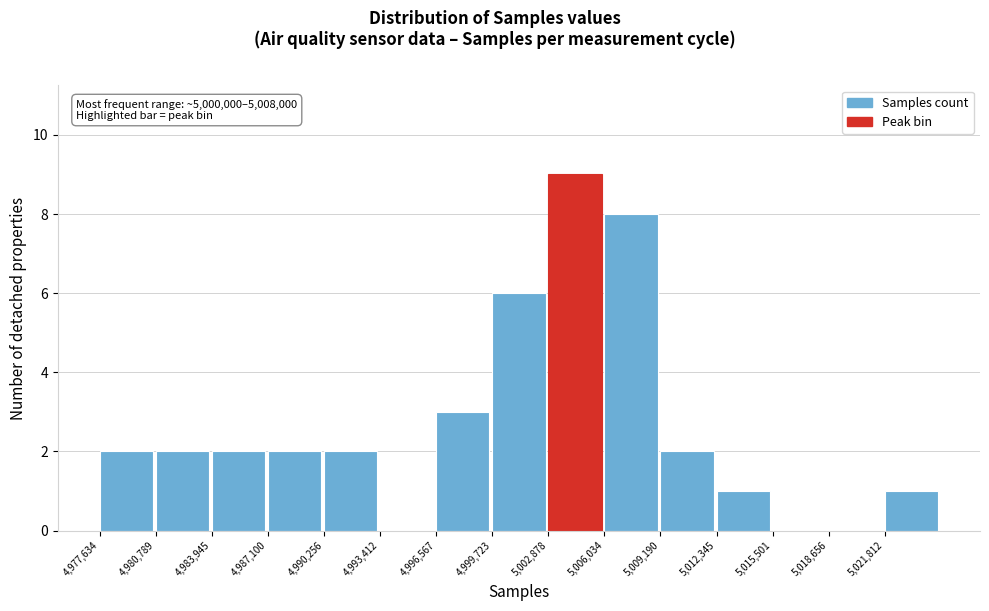

Over which range of the x-axis is the bar tallest?

5003000 to 5006000